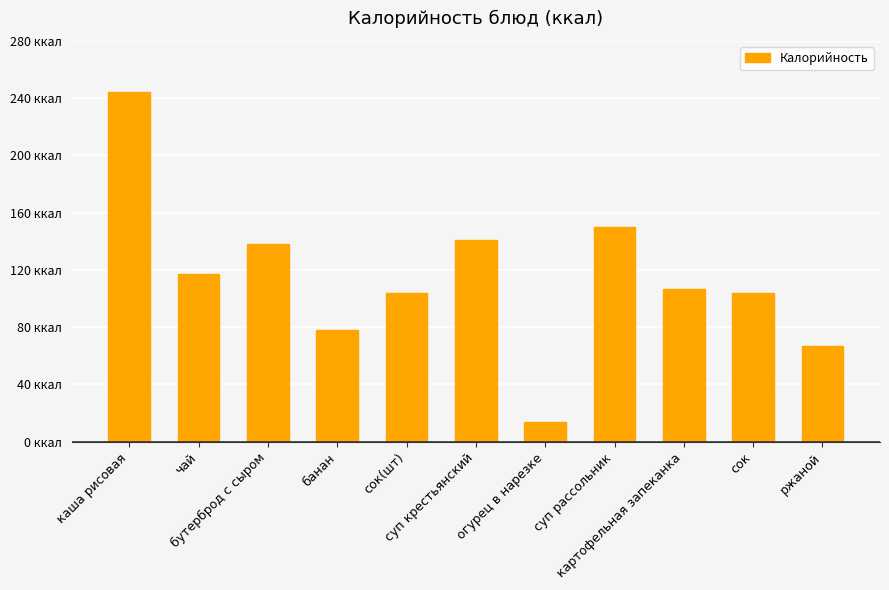

What is the label of the 9th bar from the right?

бутерброд с сыром